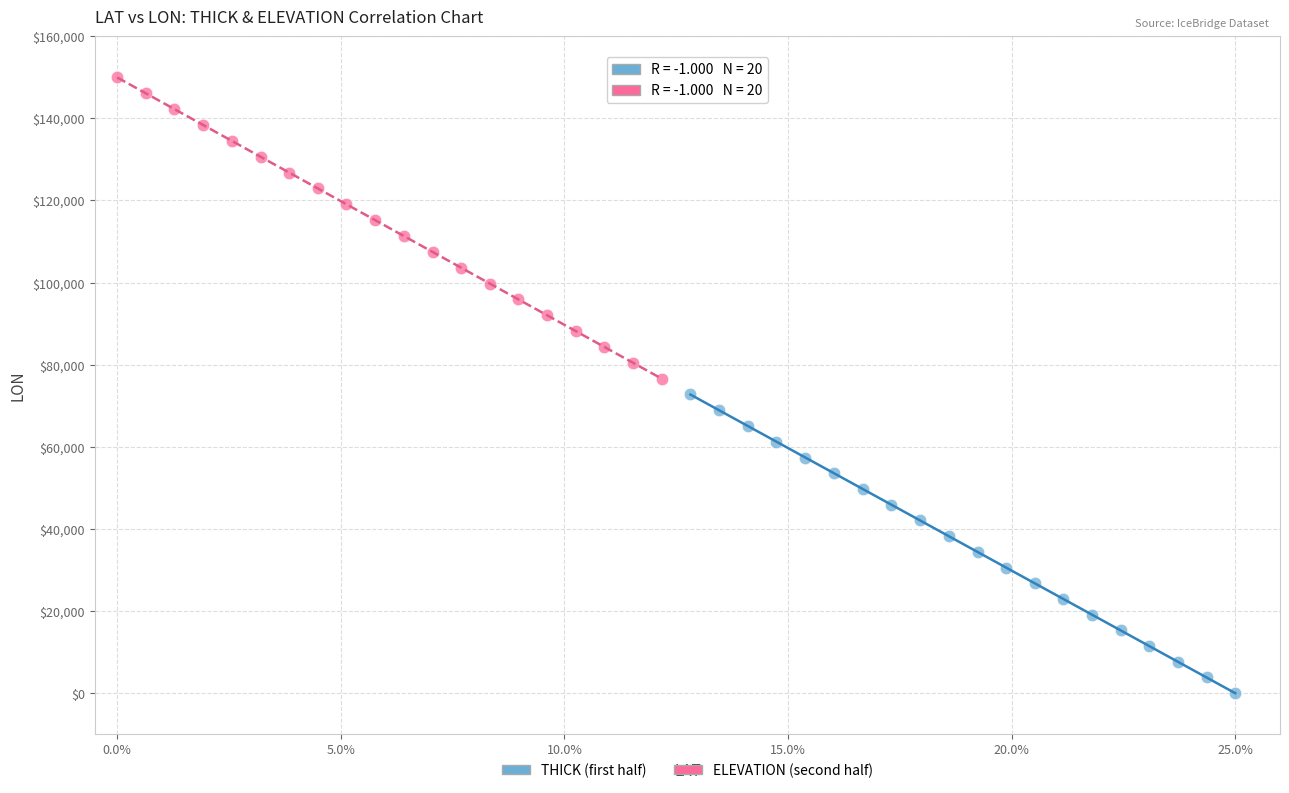

Which series has the widest spread of Y values?

ELEVATION (second half)